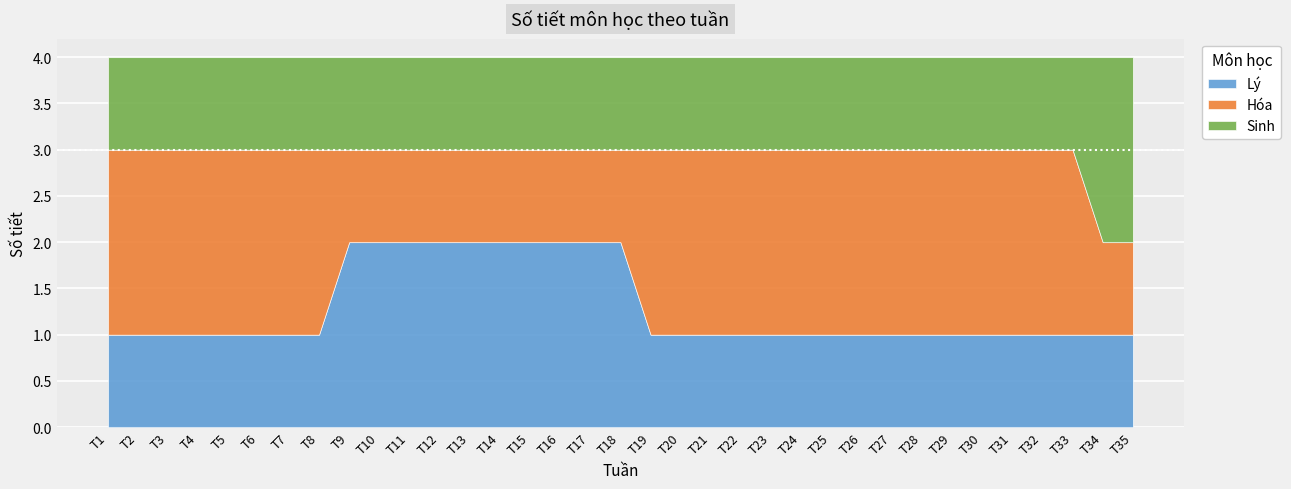

What are all the series names shown in the legend?

Lý, Hóa, Sinh